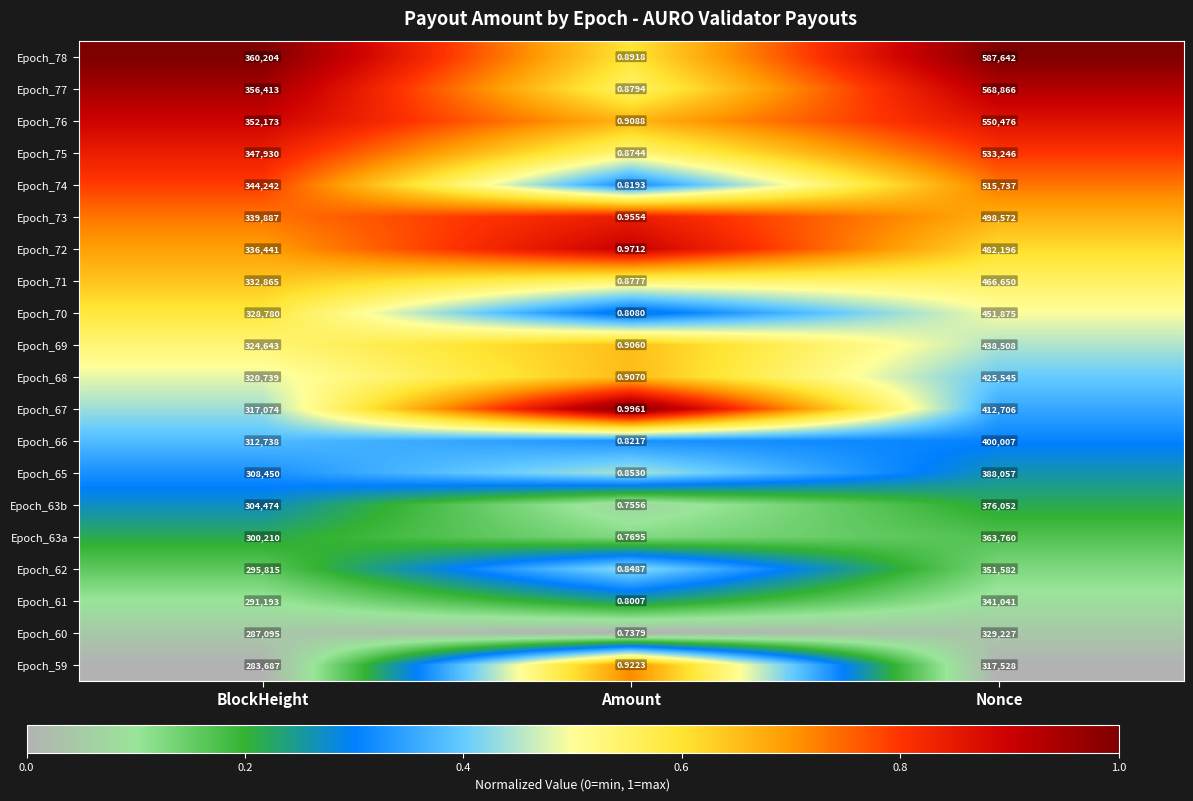

At which category is the sum across all series the highest?

Nonce